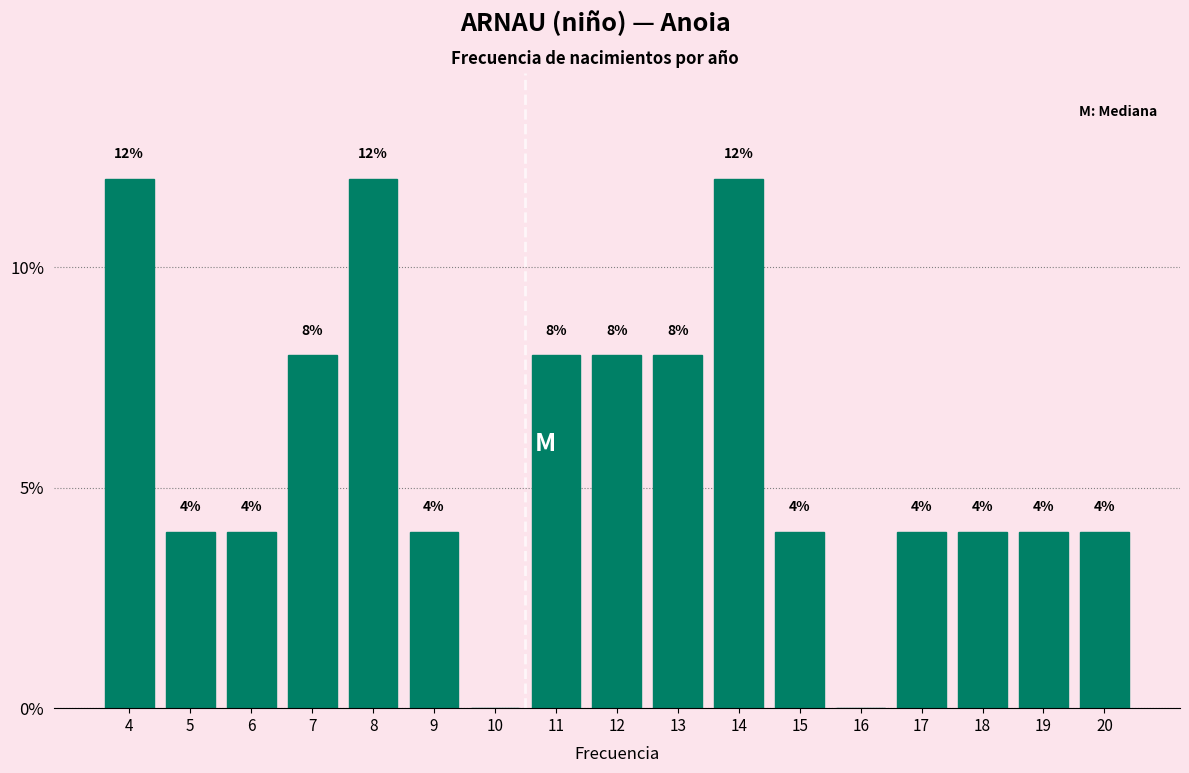

Reading left to right, transcribe all the data shown in this chart.

4=12	5=4	6=4	7=8	8=12	9=4	10=0	11=8	12=8	13=8	14=12	15=4	16=0	17=4	18=4	19=4	20=4